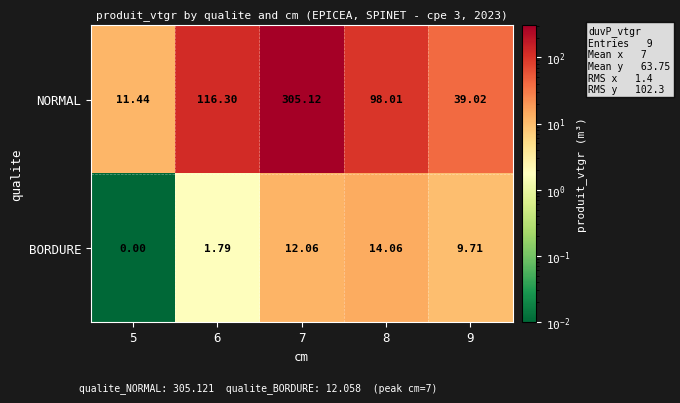

List the series in order of their peak value, highest first.

NORMAL, BORDURE